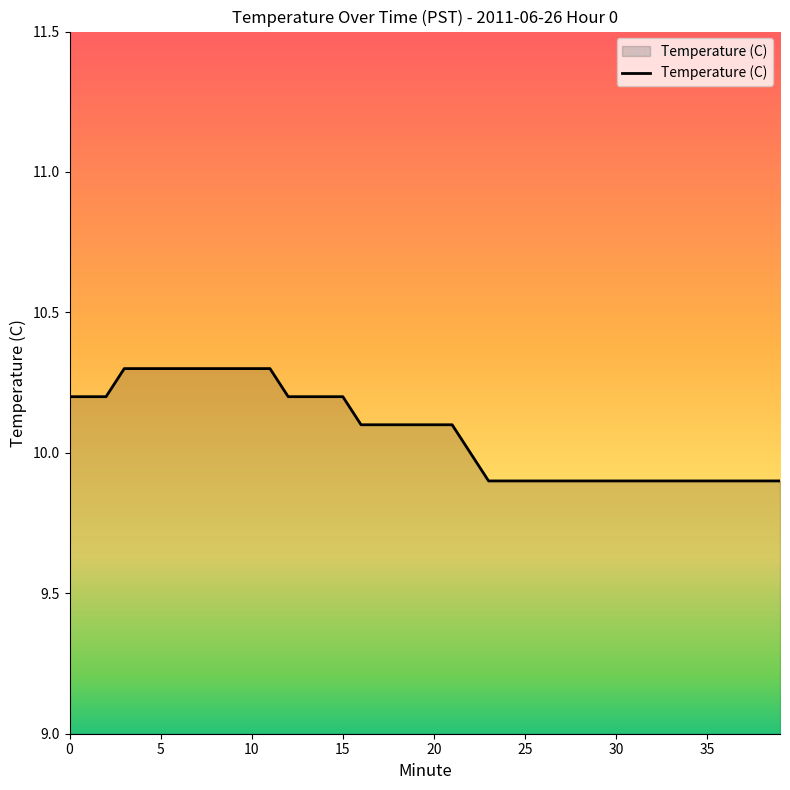

What is the smallest value displayed?

9.9